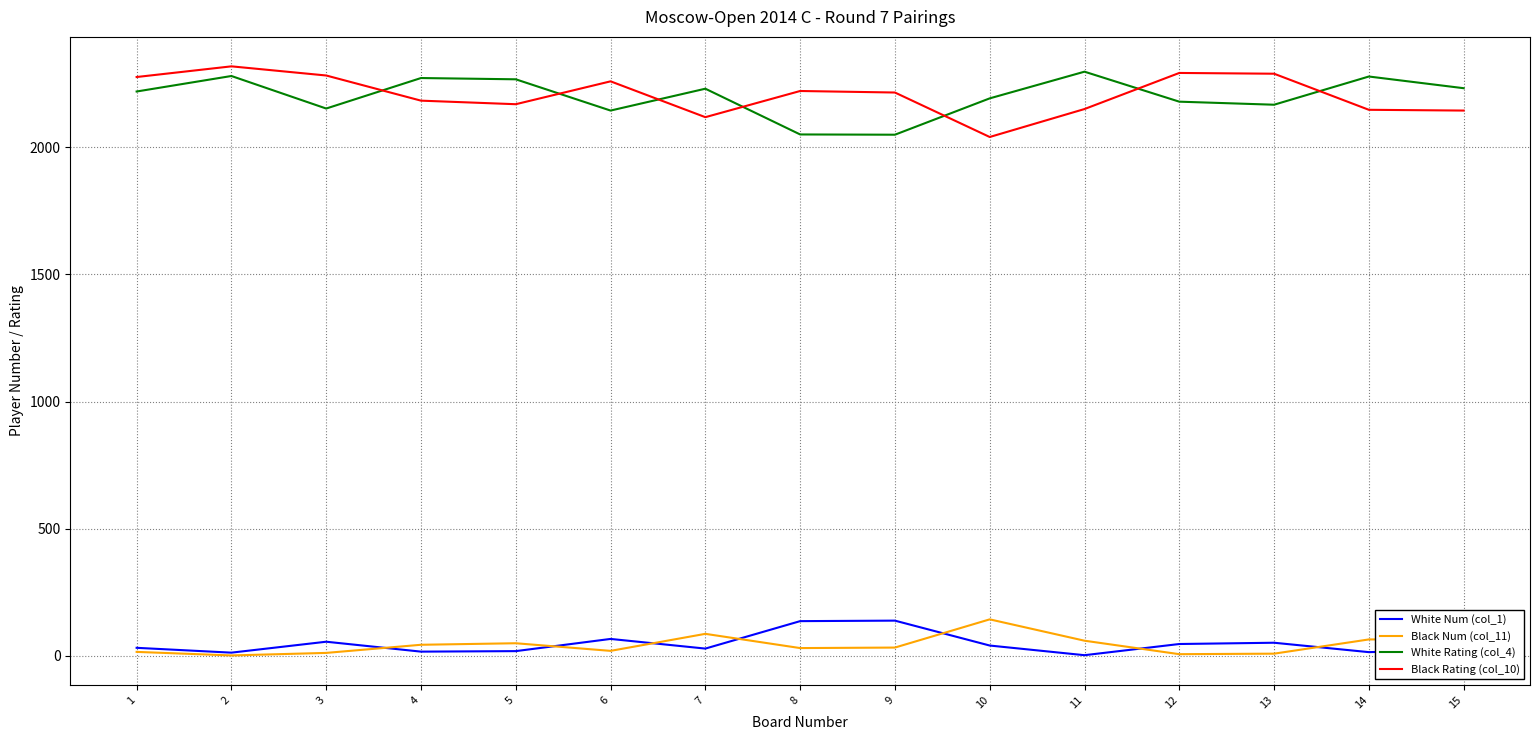

In White Rating (col_4), how many points are higher than both neighbors (excluding endpoints)?

5